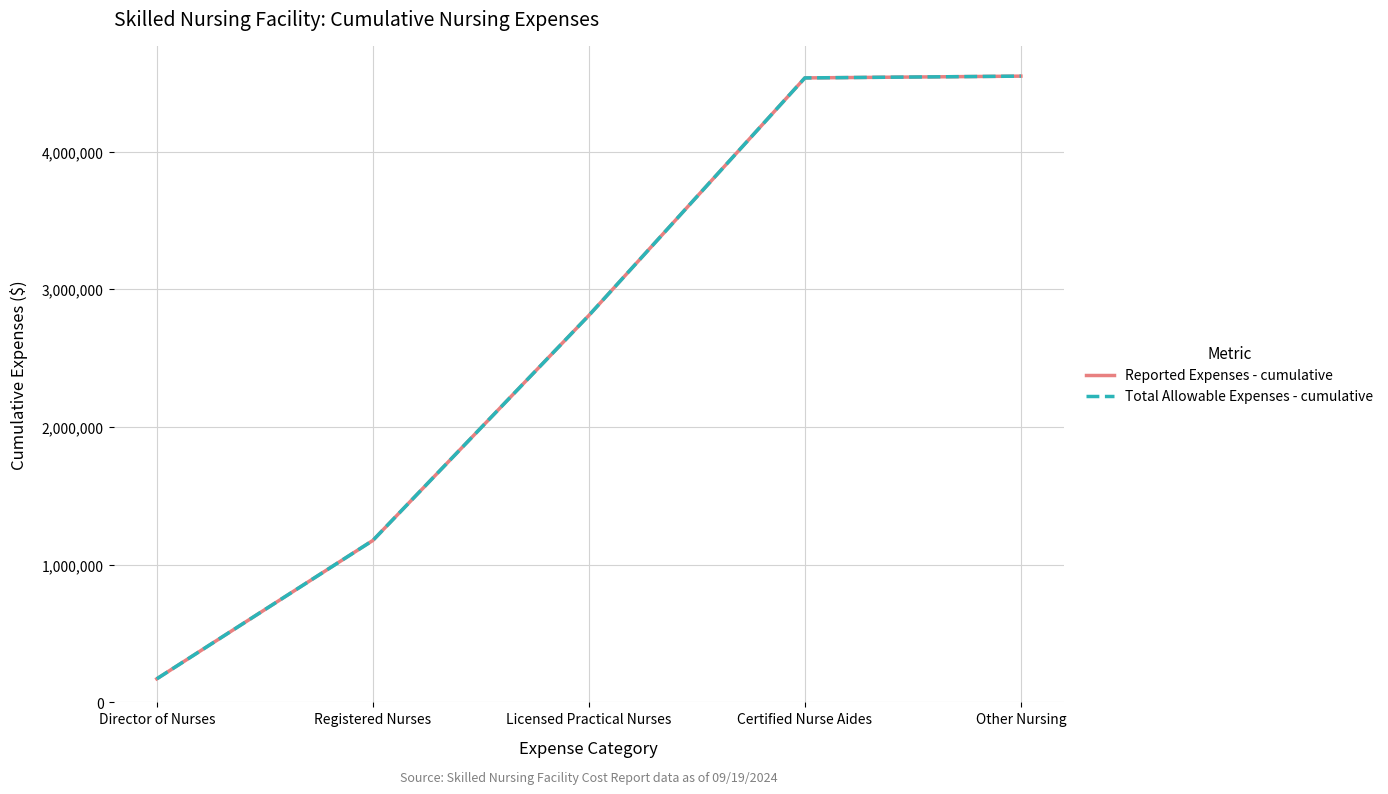

What position from the left is Certified Nurse Aides?

4